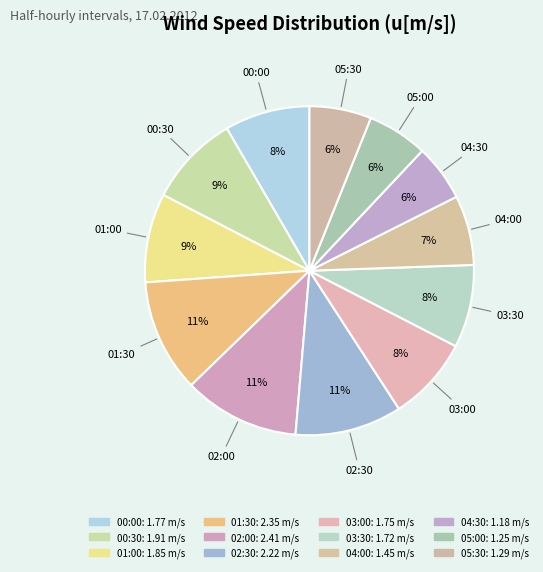

To the nearest percent, what portion does 03:30 represent?

8%